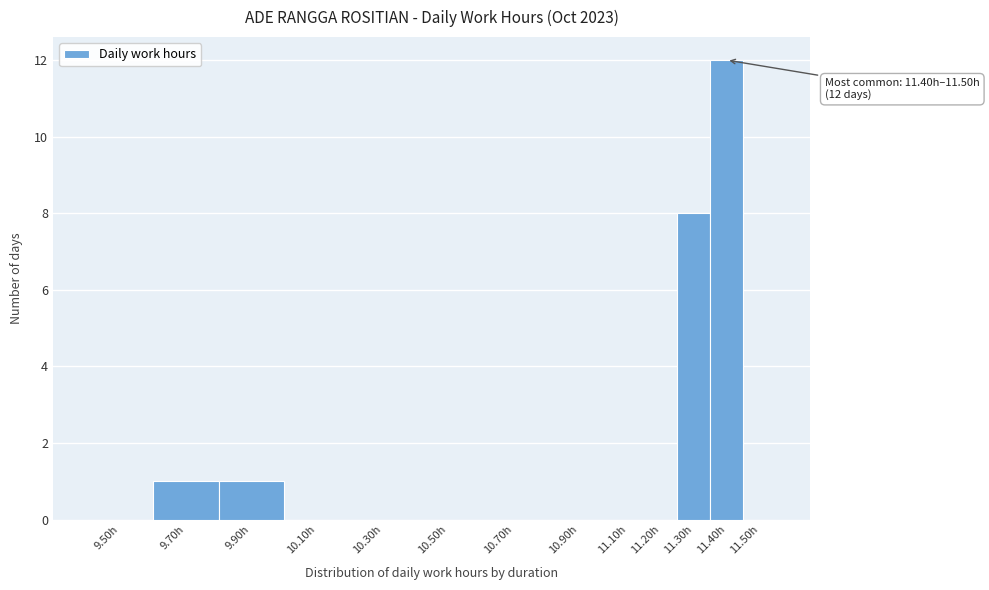

Reading left to right, what are all the values shown in this chart?

9.50h=0	9.70h=1	9.90h=1	10.10h=0	10.30h=0	10.50h=0	10.70h=0	10.90h=0	11.10h=0	11.20h=0	11.30h=8	11.40h=12	11.50h=0